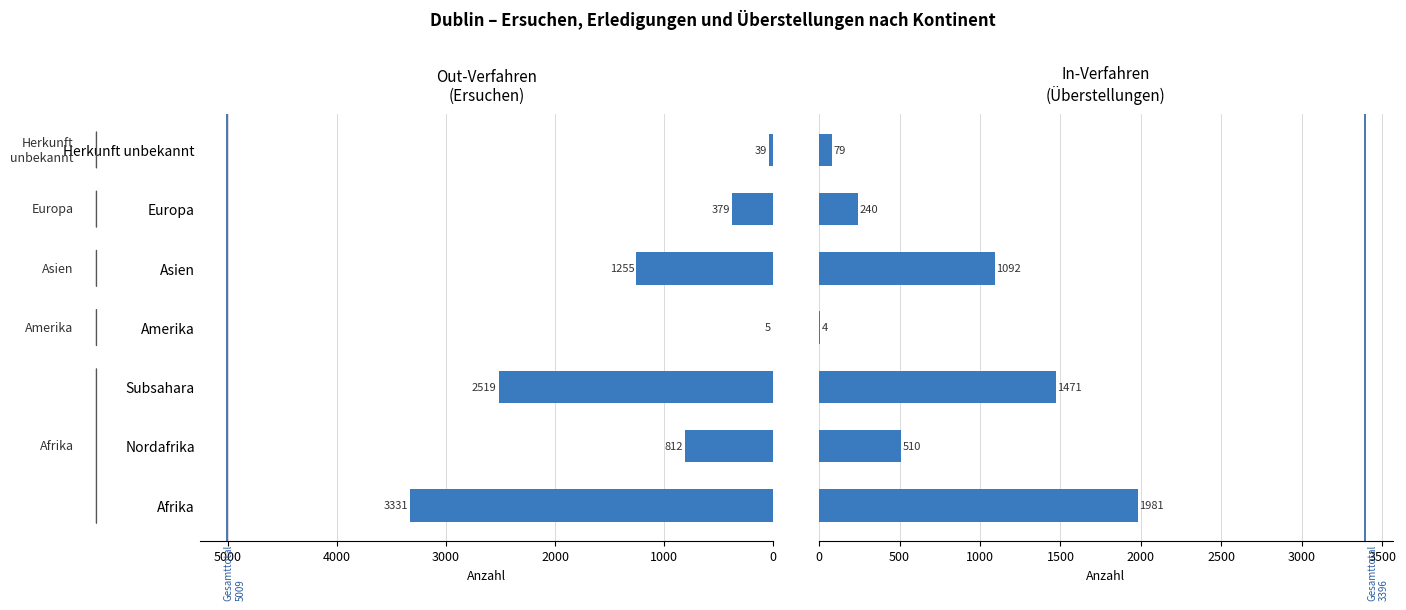

What are all the series names shown in the legend?

Out-Verfahren, In-Verfahren